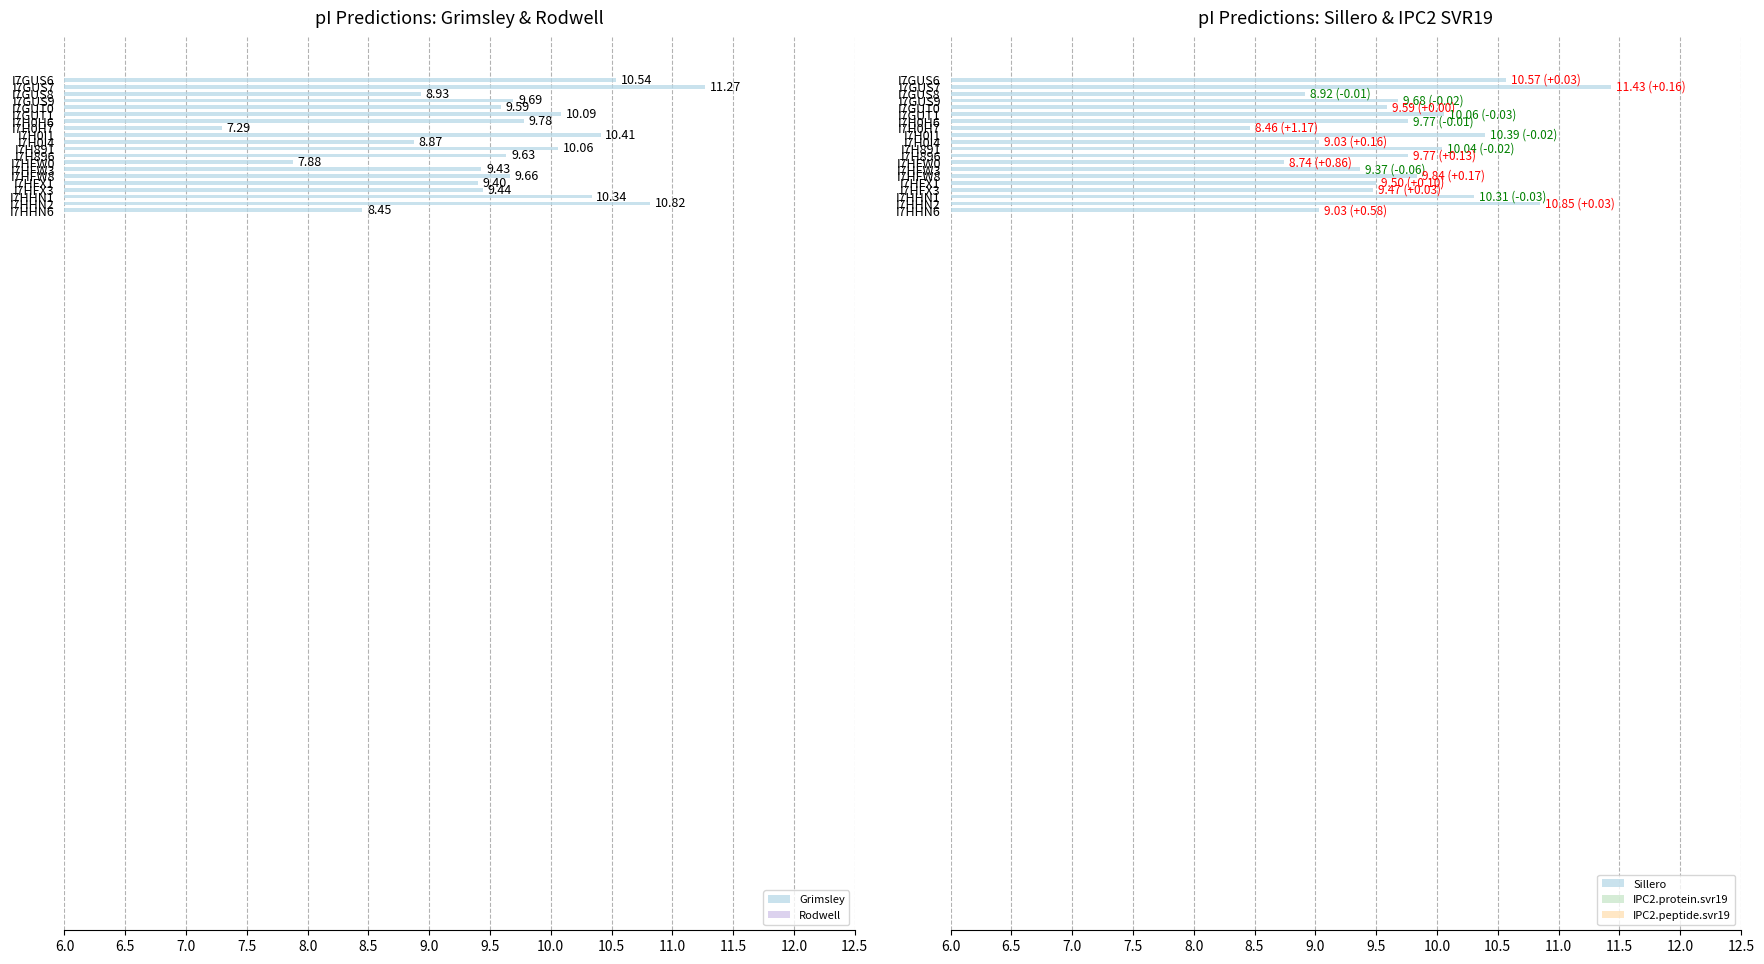

How many data points in Grimsley are less than 9?

5